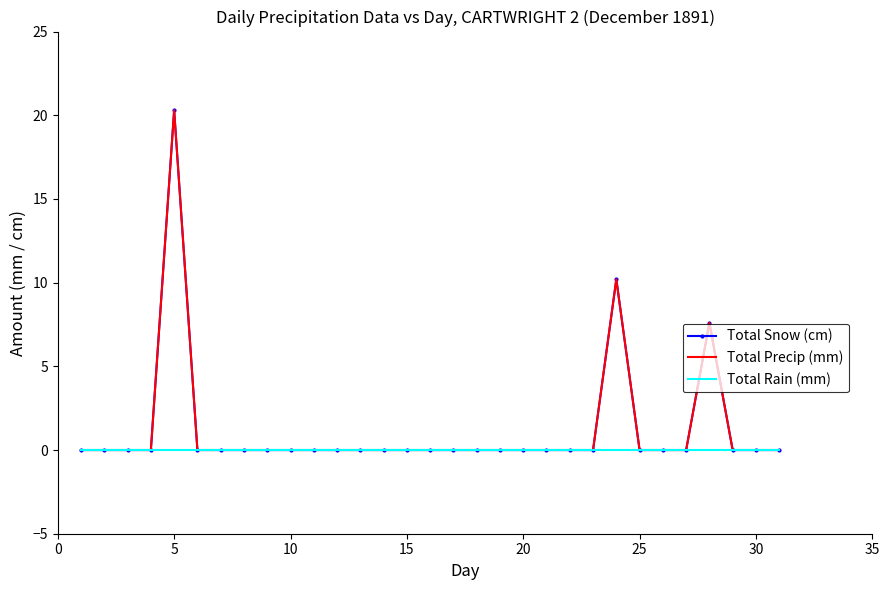

Reading left to right, what are all the values shown in this chart?

Total Snow (cm): 0.0	0.0	0.0	0.0	20.3	0.0	0.0	0.0	0.0	0.0	0.0	0.0	0.0	0.0	0.0	0.0	0.0	0.0	0.0	0.0	0.0	0.0	0.0	10.2	0.0	0.0	0.0	7.6	0.0	0.0	0.0
Total Precip (mm): 0.0	0.0	0.0	0.0	20.3	0.0	0.0	0.0	0.0	0.0	0.0	0.0	0.0	0.0	0.0	0.0	0.0	0.0	0.0	0.0	0.0	0.0	0.0	10.2	0.0	0.0	0.0	7.6	0.0	0.0	0.0
Total Rain (mm): 0.0	0.0	0.0	0.0	0.0	0.0	0.0	0.0	0.0	0.0	0.0	0.0	0.0	0.0	0.0	0.0	0.0	0.0	0.0	0.0	0.0	0.0	0.0	0.0	0.0	0.0	0.0	0.0	0.0	0.0	0.0